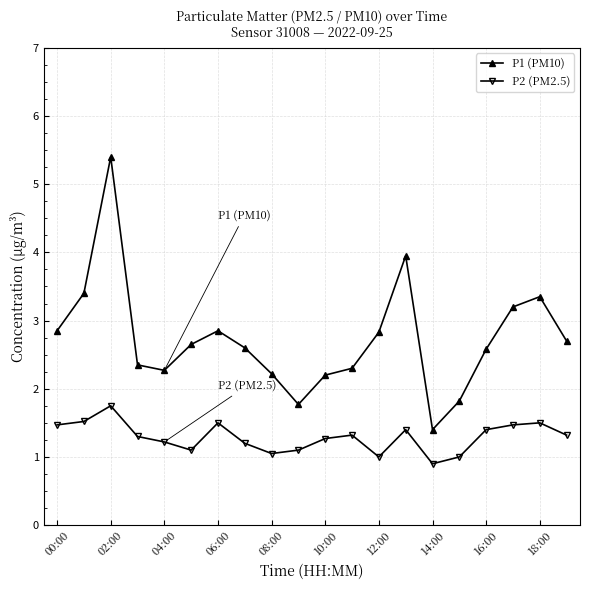

Which series has the largest total across all categories?

P1 (PM10)